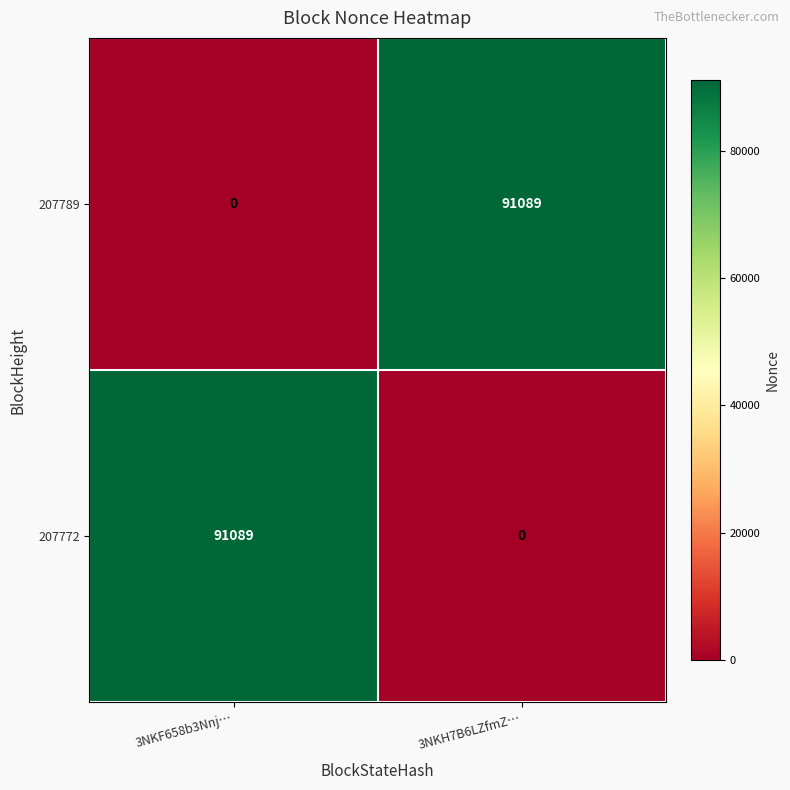

How many categories are shown in the chart?

2